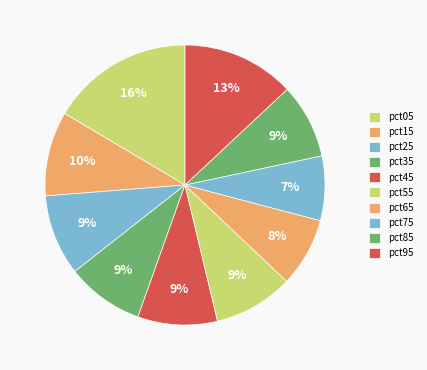

Count the number of slices in the pie.

10